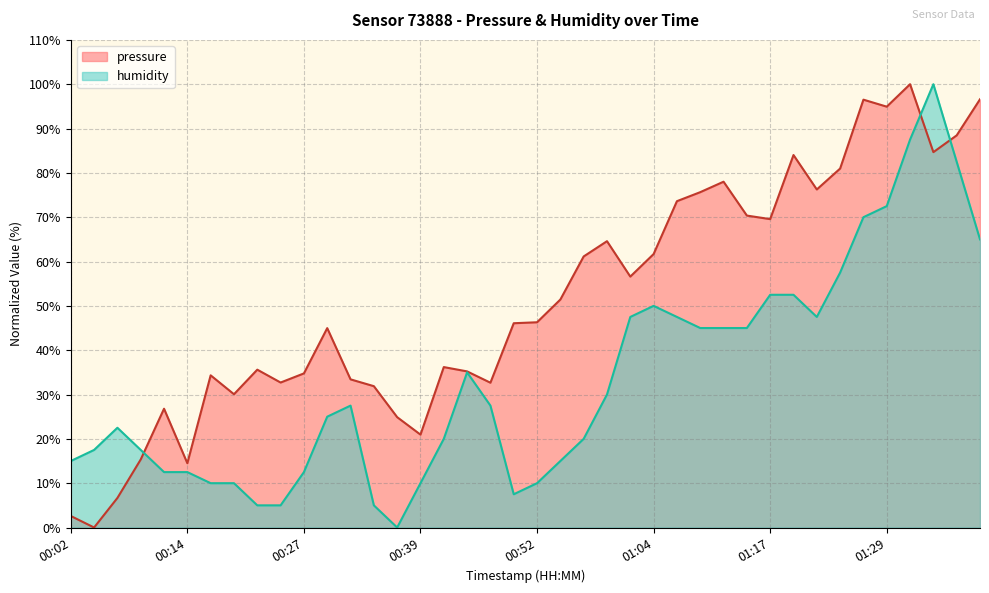

Where is the first local minimum for pressure?

00:04